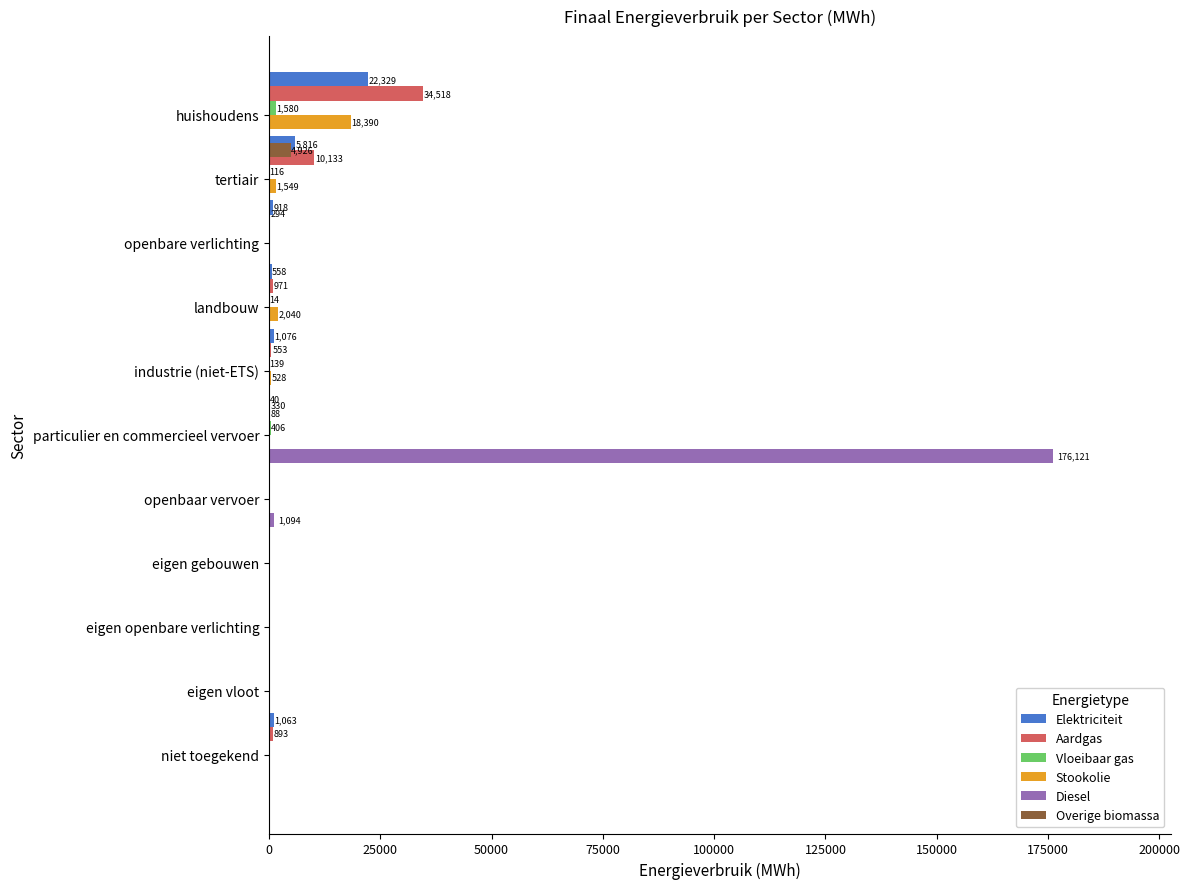

Reading left to right, transcribe all the data shown in this chart.

Elektriciteit: 22328.6	5815.5	918.4	558.0	1076.3	39.7	0.0	0.0	0.0	0.0	1062.5
Aardgas: 34518.5	10132.6	0.0	970.6	552.8	88.5	0.0	0.0	0.0	0.0	893.3
Vloeibaar gas: 1580.3	115.9	0.0	14.4	138.6	405.6	0.0	0.0	0.0	0.0	0.0
Stookolie: 18390.5	1548.8	0.0	2039.7	528.1	0.0	0.0	0.0	0.0	0.0	0.0
Diesel: 0.0	0.0	0.0	0.0	0.0	176120.6	1094.4	0.0	0.0	0.0	0.0
Overige biomassa: 4925.9	294.4	0.0	0.0	330.5	0.0	0.0	0.0	0.0	0.0	0.0